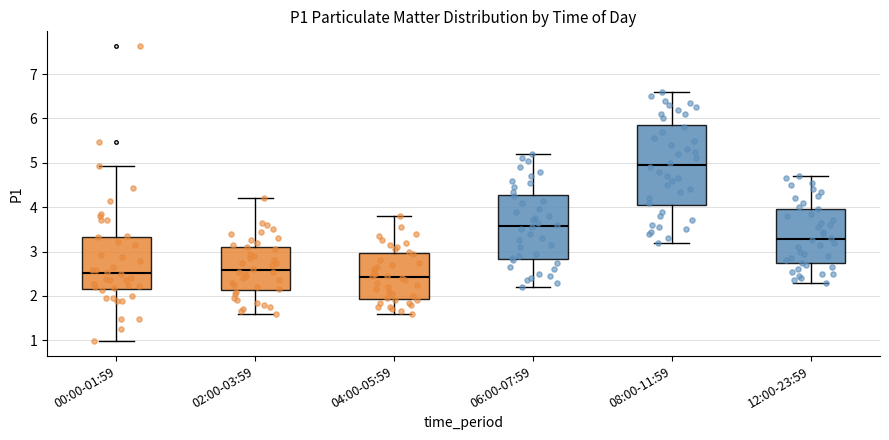

Reading left to right, read every box against the y-axis: the position of its median line, the range the box covers, and the ends of its whiskers. The values are not printed on the chart, so give them approximately, as read against the axis.

00:00-01:59: median 2.5, box 2.2 to 3.3, whiskers 1.0 to 4.9
02:00-03:59: median 2.6, box 2.1 to 3.1, whiskers 1.6 to 4.2
04:00-05:59: median 2.4, box 1.9 to 3.0, whiskers 1.6 to 3.8
06:00-07:59: median 3.6, box 2.8 to 4.3, whiskers 2.2 to 5.2
08:00-11:59: median 5.0, box 4.1 to 5.9, whiskers 3.2 to 6.6
12:00-23:59: median 3.3, box 2.7 to 4.0, whiskers 2.3 to 4.7